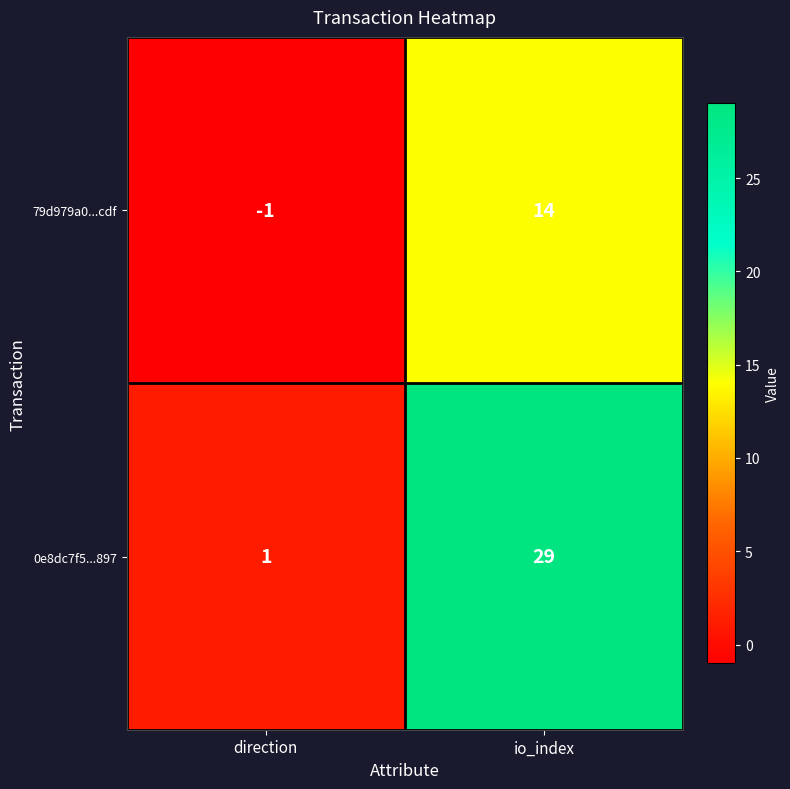

At which category does the chart reach its minimum across all series?

direction